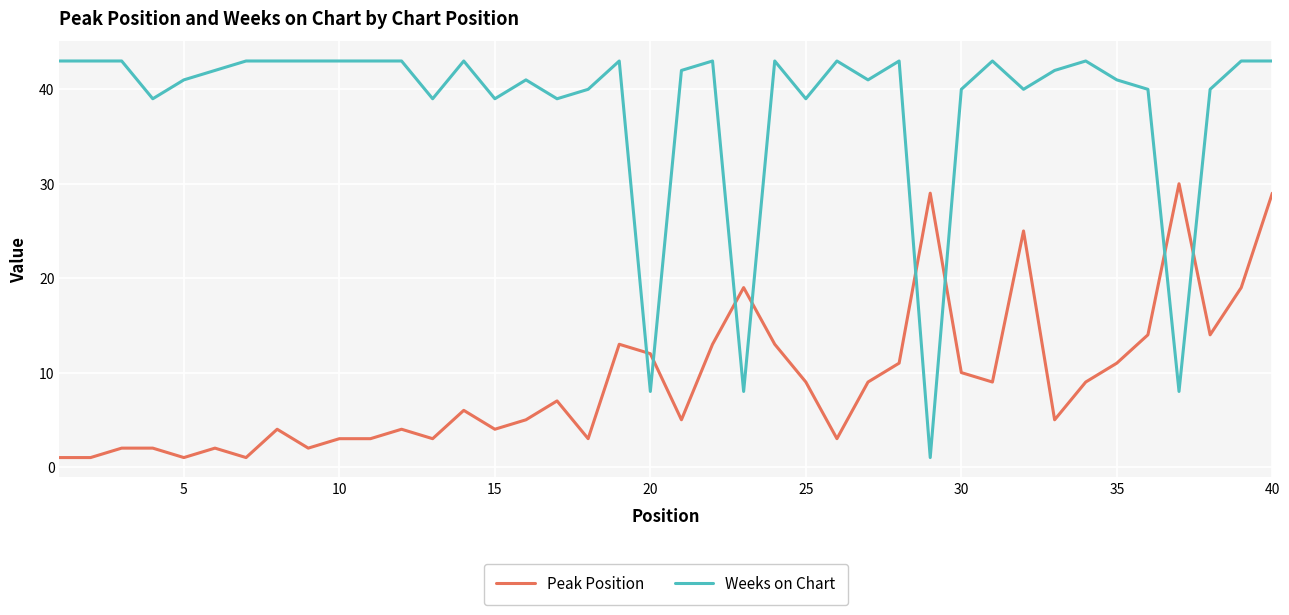

Count the number of categories in the chart.

40